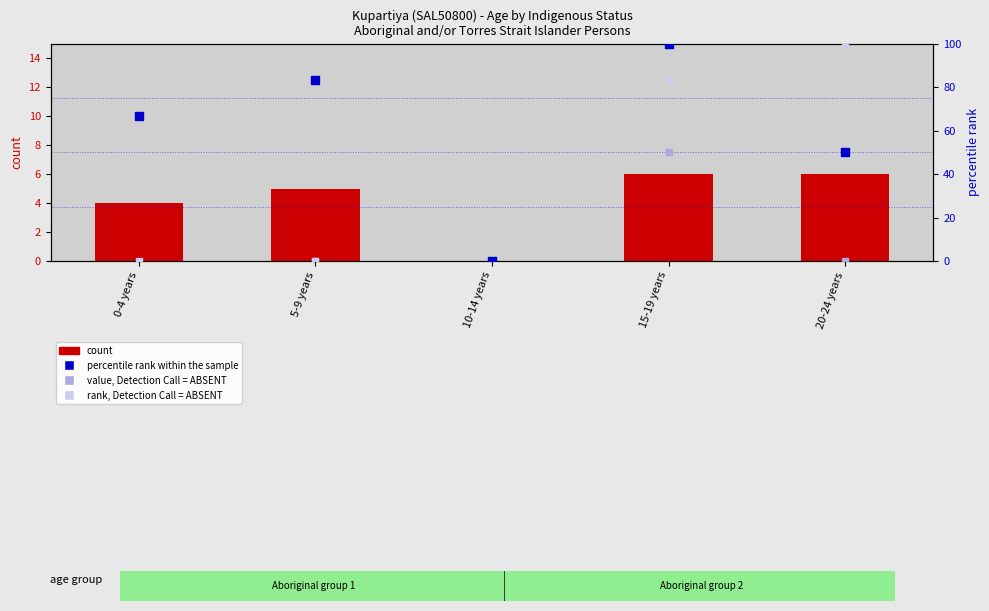

Which series reaches the minimum Y coordinate?

Aboriginal Persons count